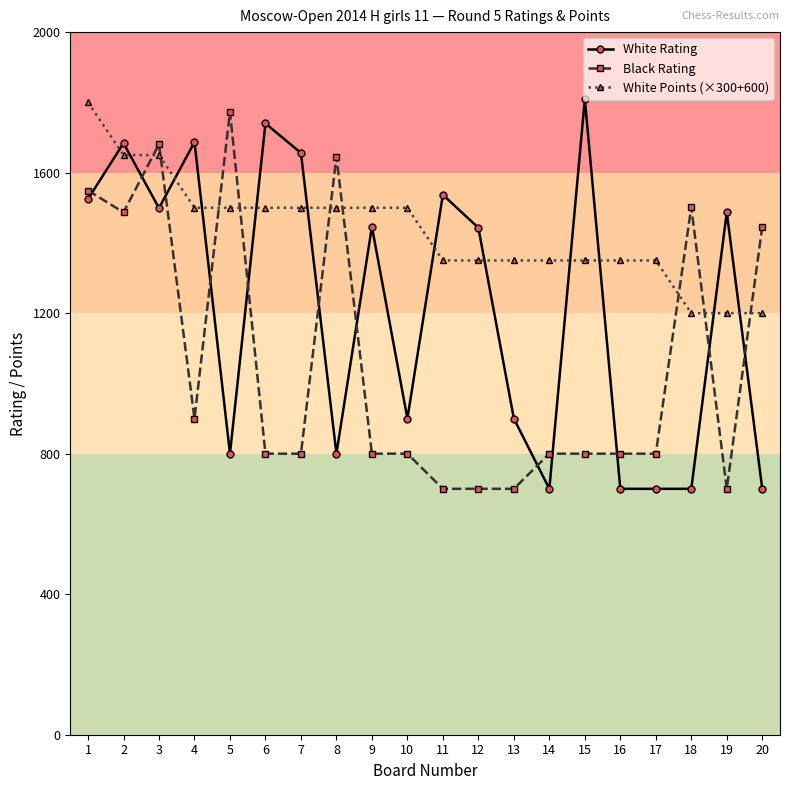

What is the sum of all White Points (×300+600) values?

28650